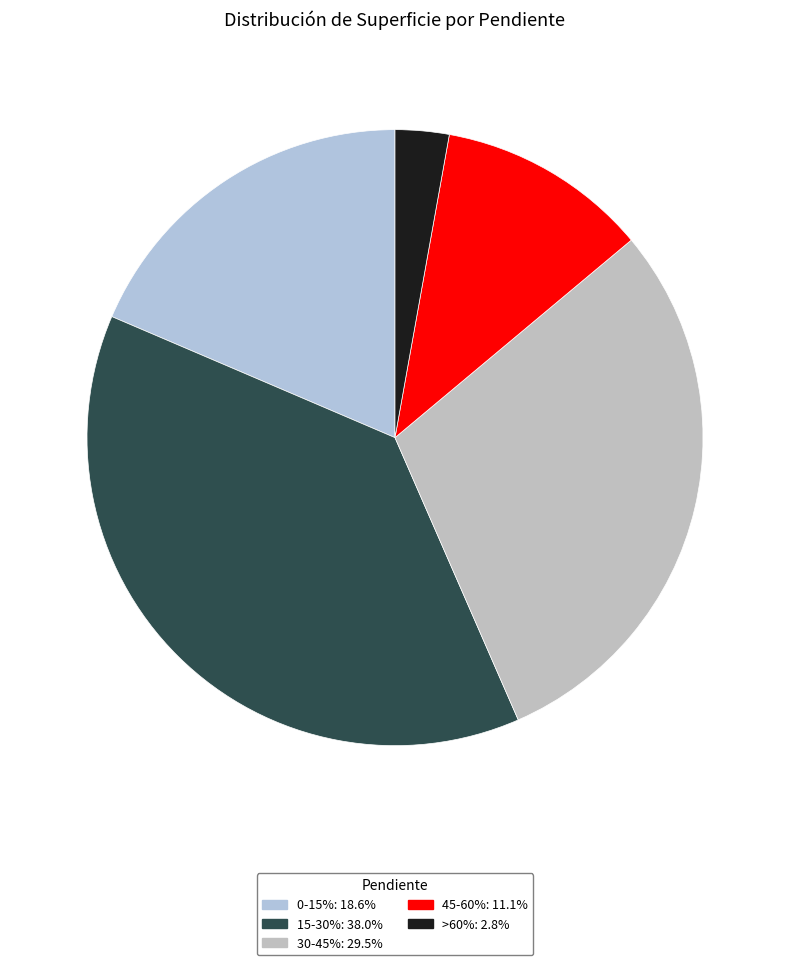

Is there a majority slice in this chart?

No